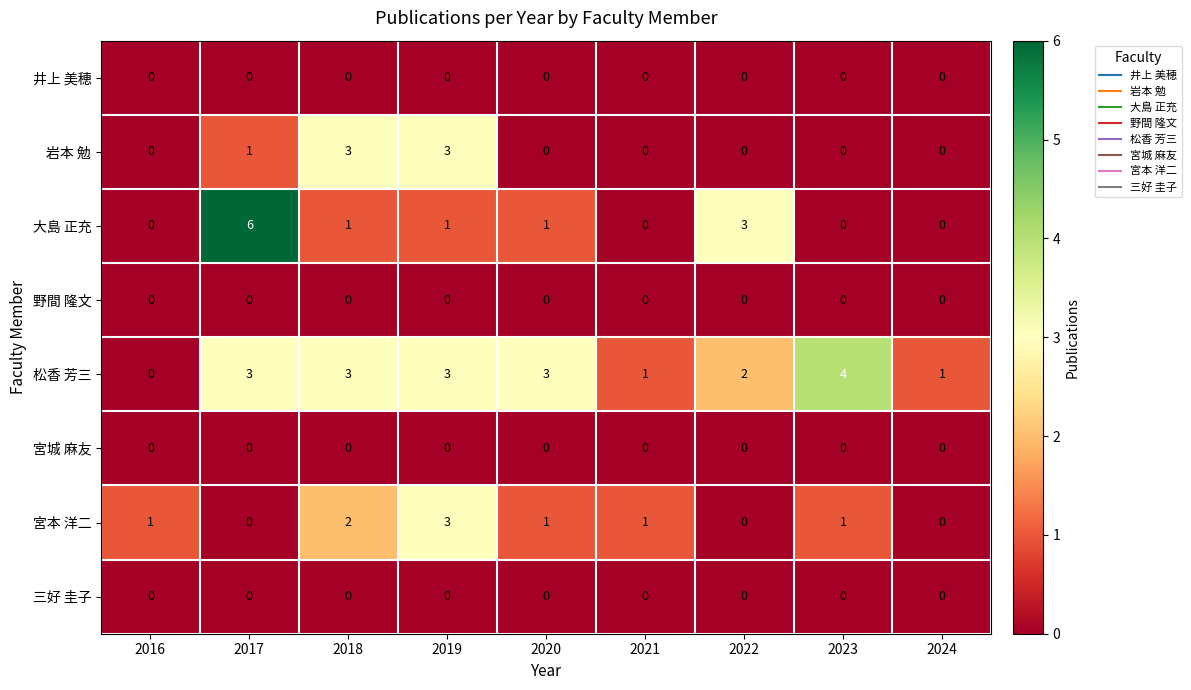

The value of 三好 圭子 at 2020 is 0. True or false?

True